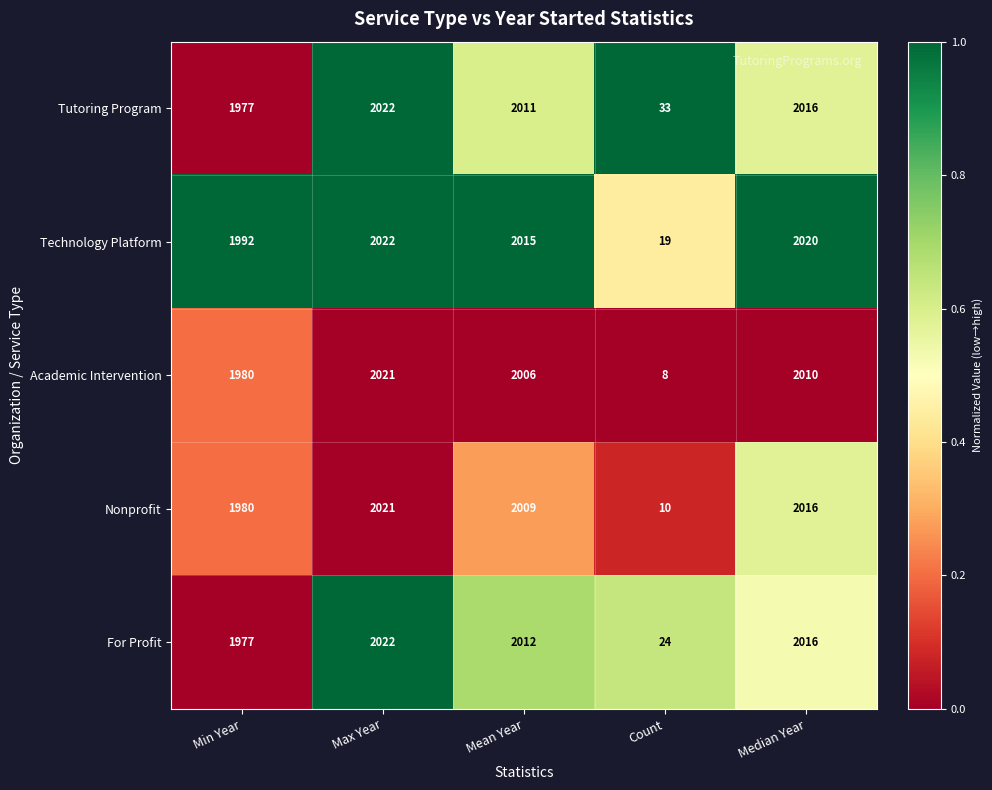

The Academic Intervention series shows 2006 at Mean Year. True or false?

True